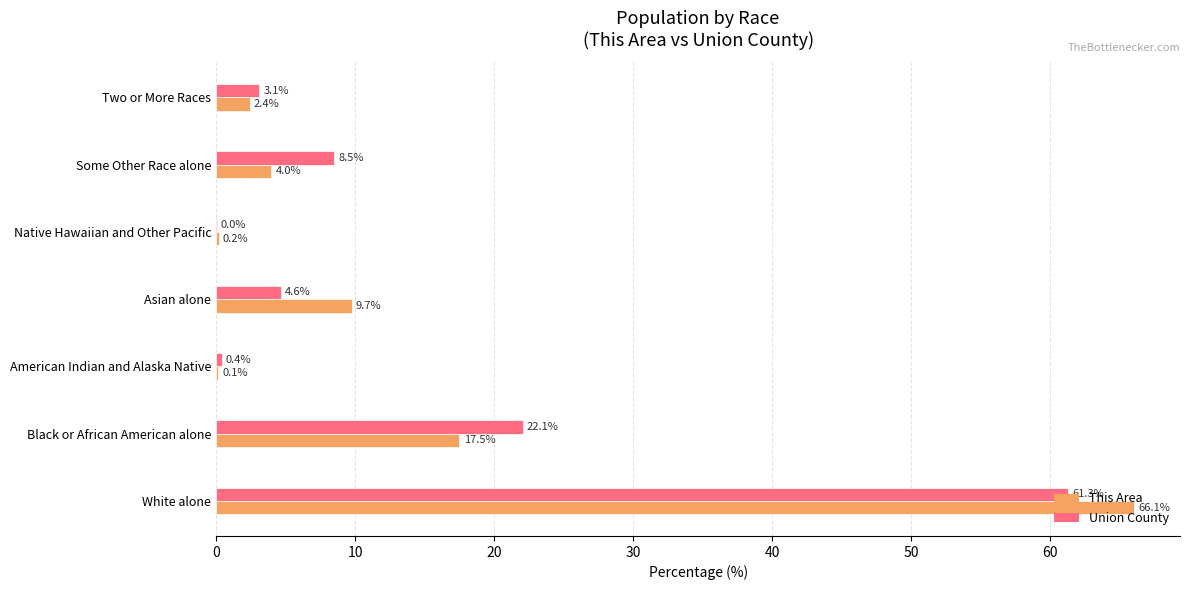

Is it true that Union County equals 22.1 at Black or African American alone?

True